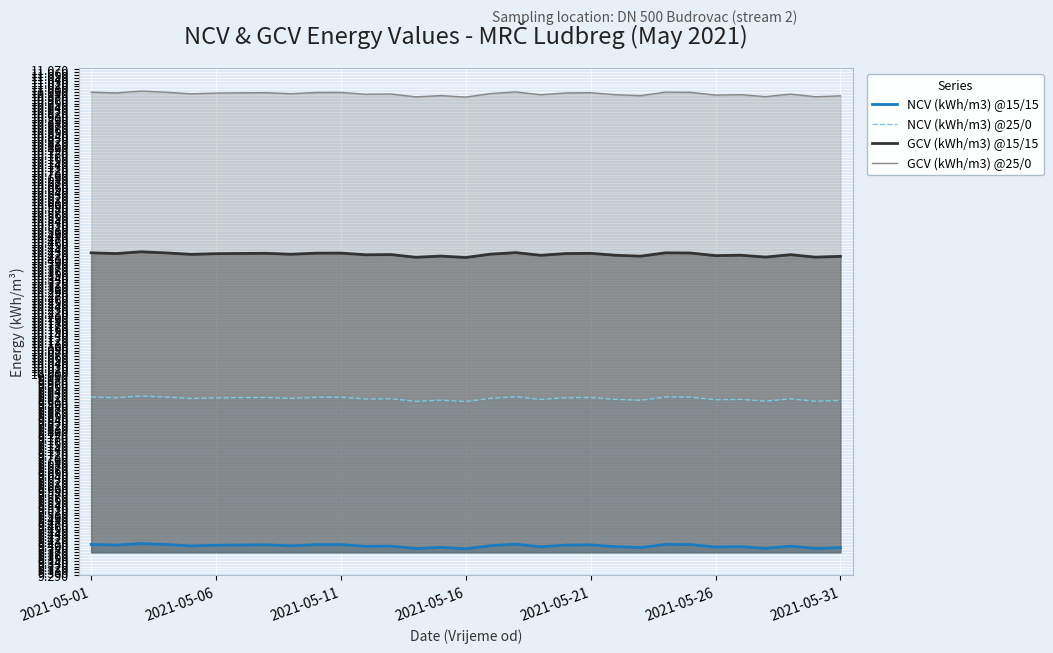

True or false: GCV (kWh/m3) @25/0 and NCV (kWh/m3) @15/15 intersect in this chart.

False